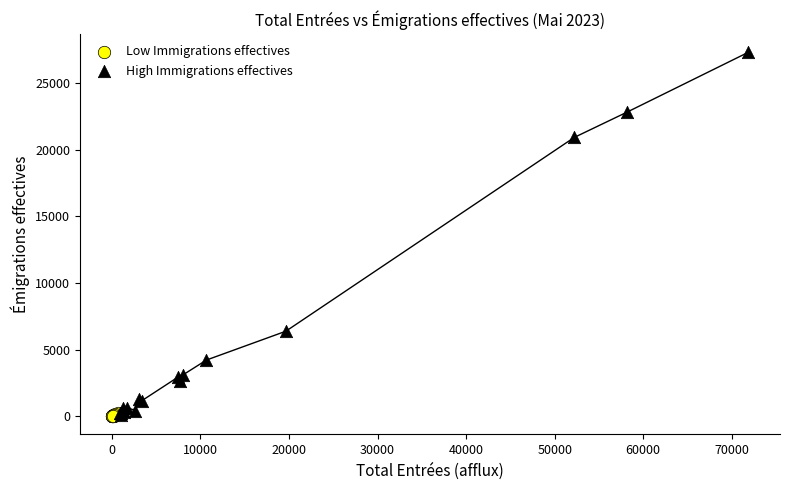

Which series has the widest spread of Y values?

High Immigrations effectives